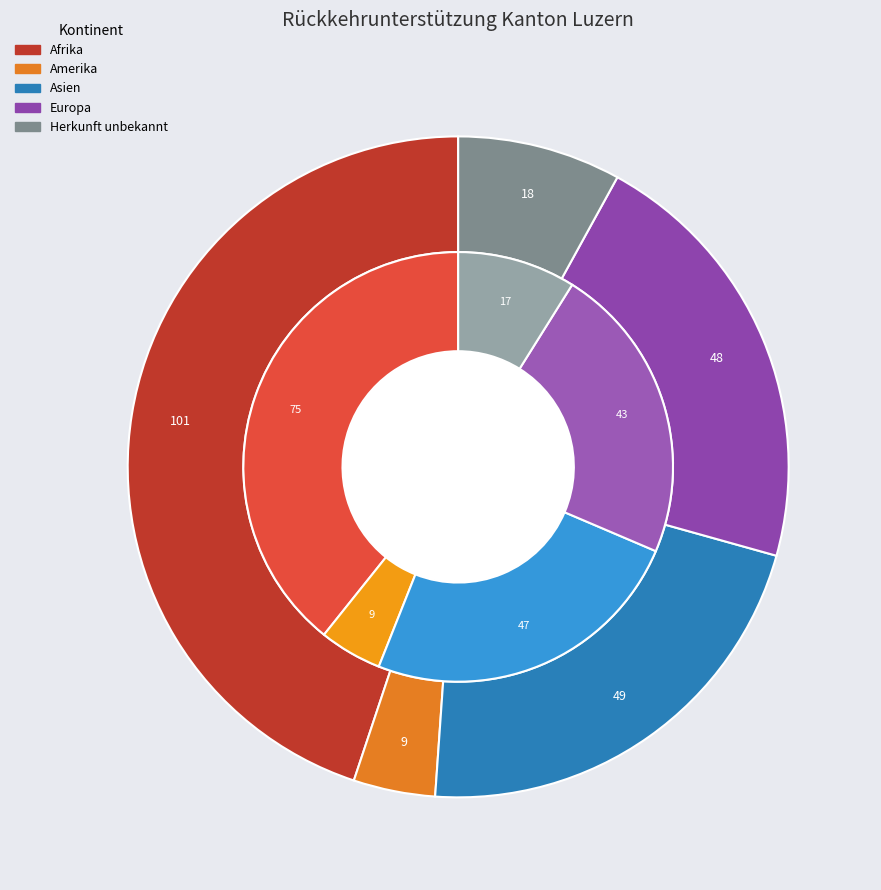

What is the total percentage of Ozeanien and Afrika?

44.9%